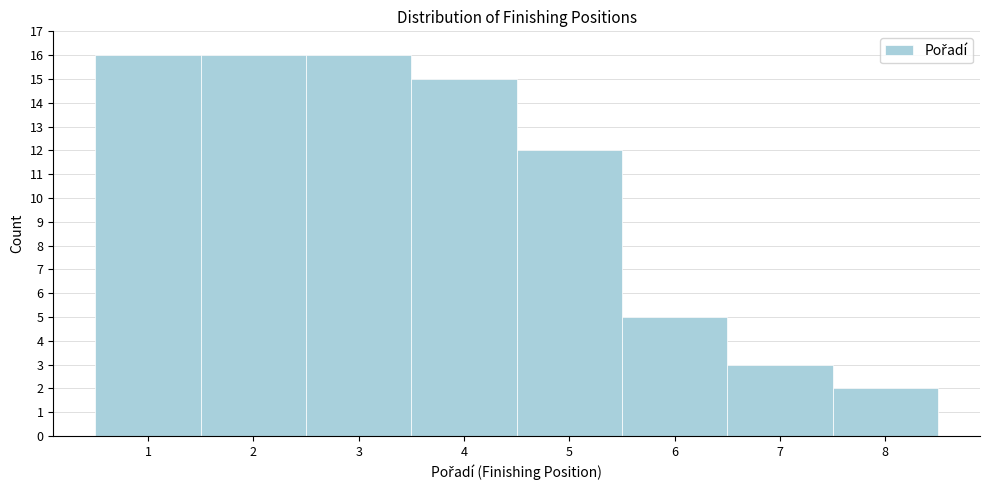

Reading right to left, list all the values displayed in this chart.

8=2	7=3	6=5	5=12	4=15	3=16	2=16	1=16